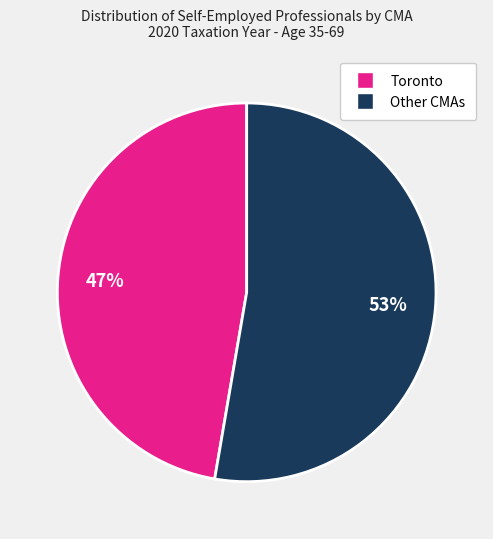

To the nearest percent, what is the average slice percentage?

50%